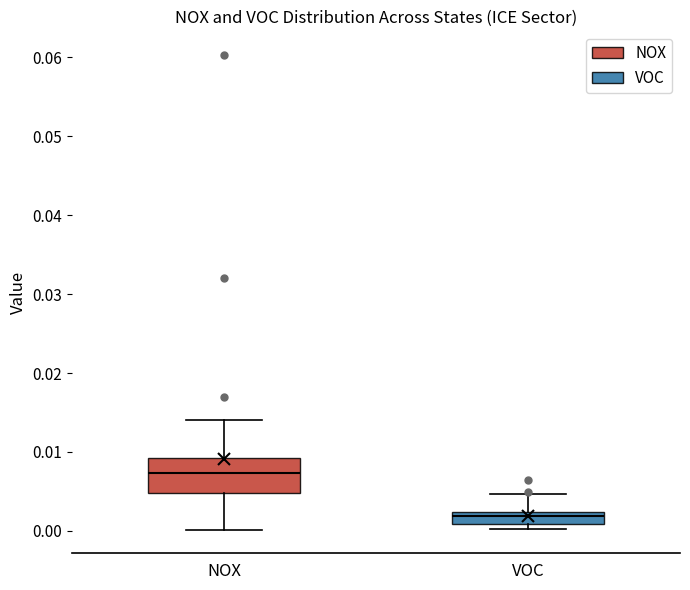

Where is the upper edge of the box for NOX on the y-axis? The values are not printed on the chart, so give them approximately, as read against the axis.

0.009